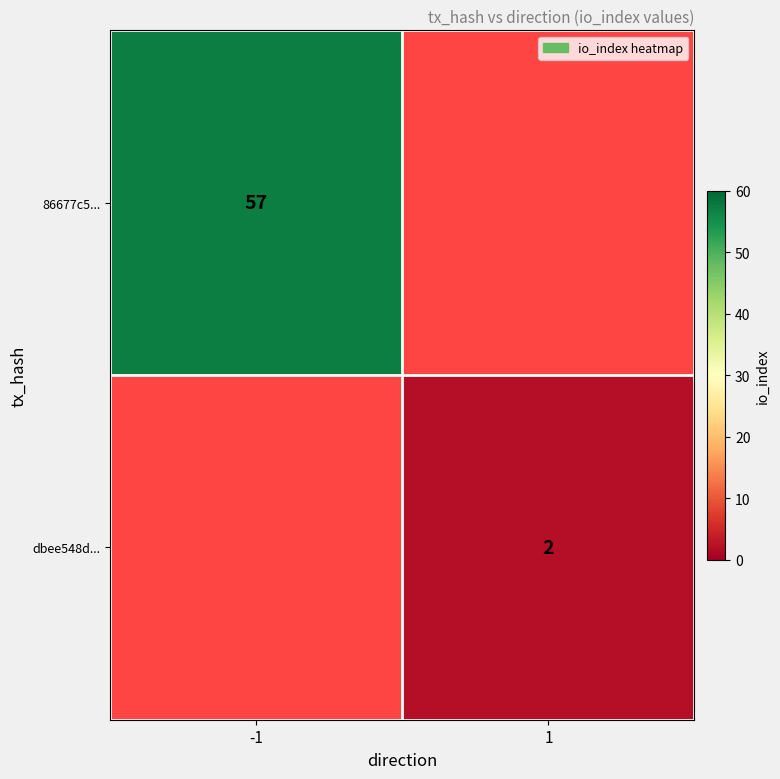

At which category does the chart reach its minimum across all series?

1